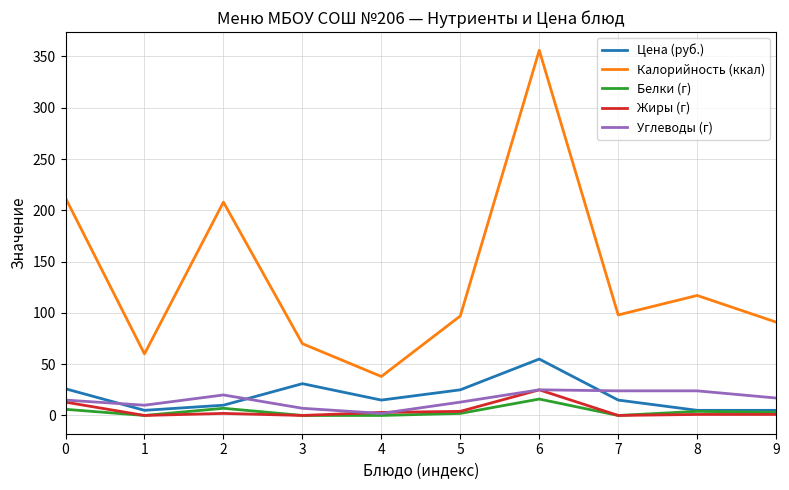

At which category is the sum across all series the highest?

6